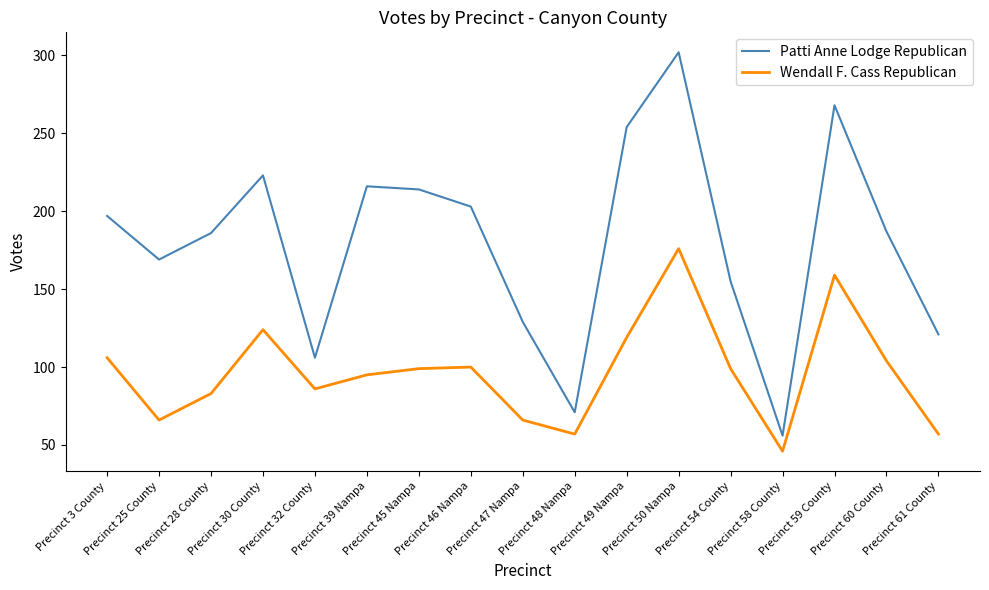

What is the sum of the Wendall F. Cass Republican values at Precinct 3 County and Precinct 47 Nampa?

172